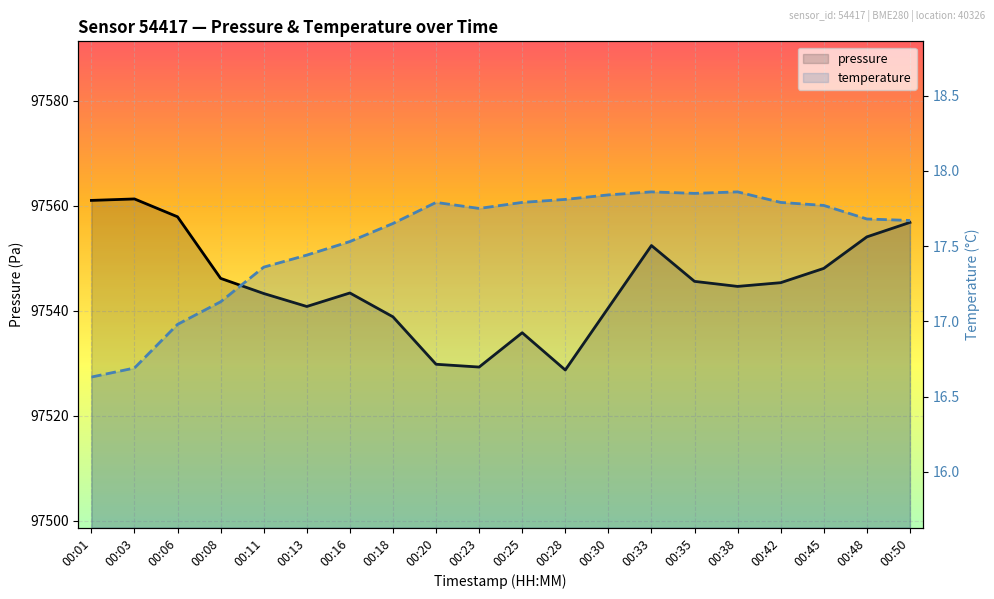

What are all the series names shown in the legend?

pressure, temperature